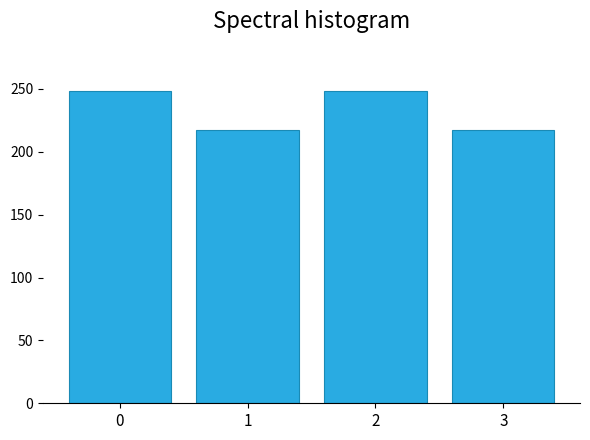

Reading left to right, transcribe all the data shown in this chart.

248	217	248	217